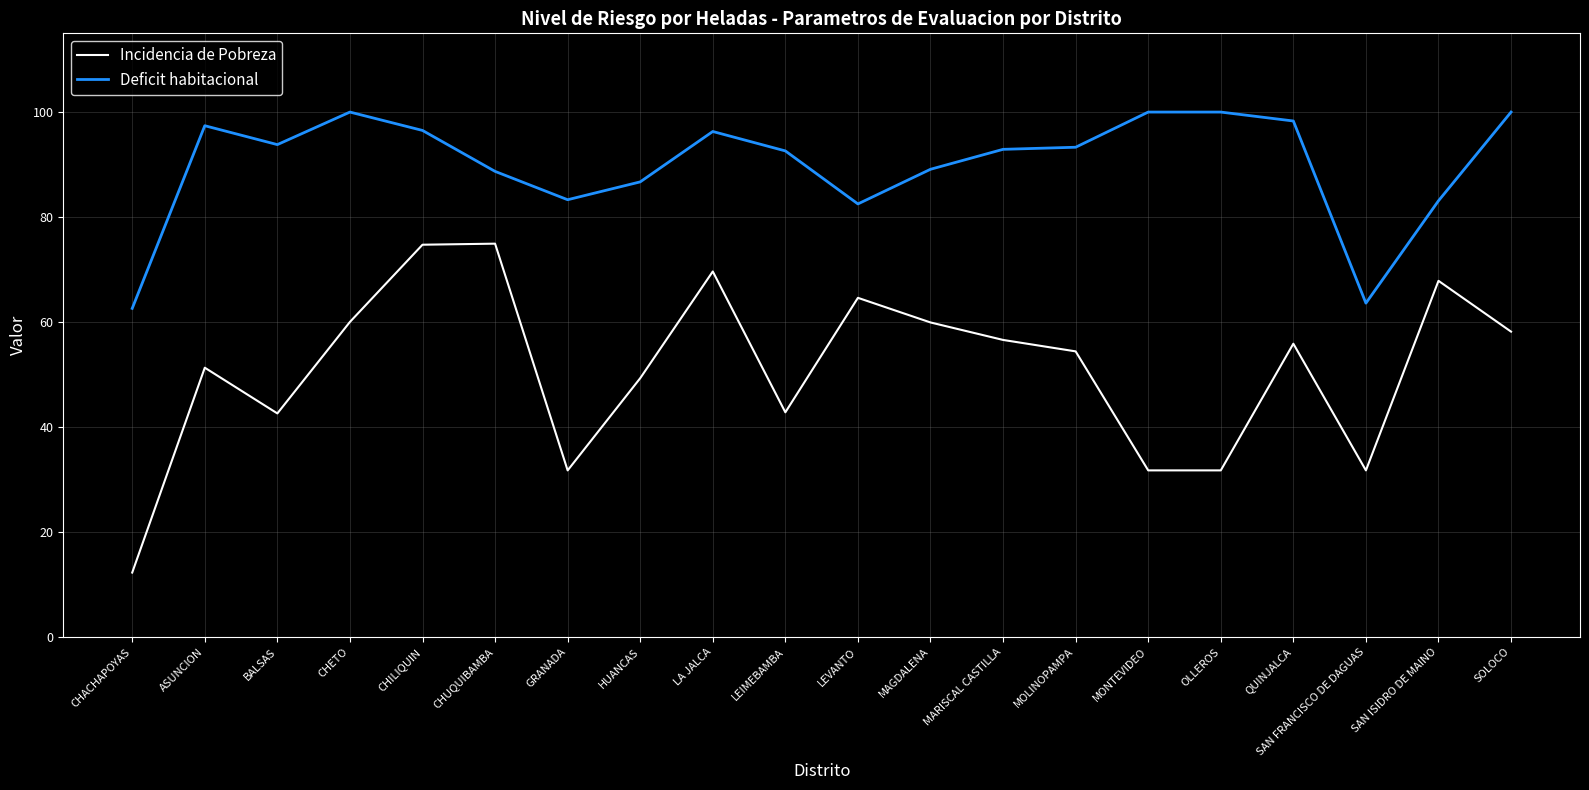

Which series has the widest spread of values?

Incidencia de Pobreza